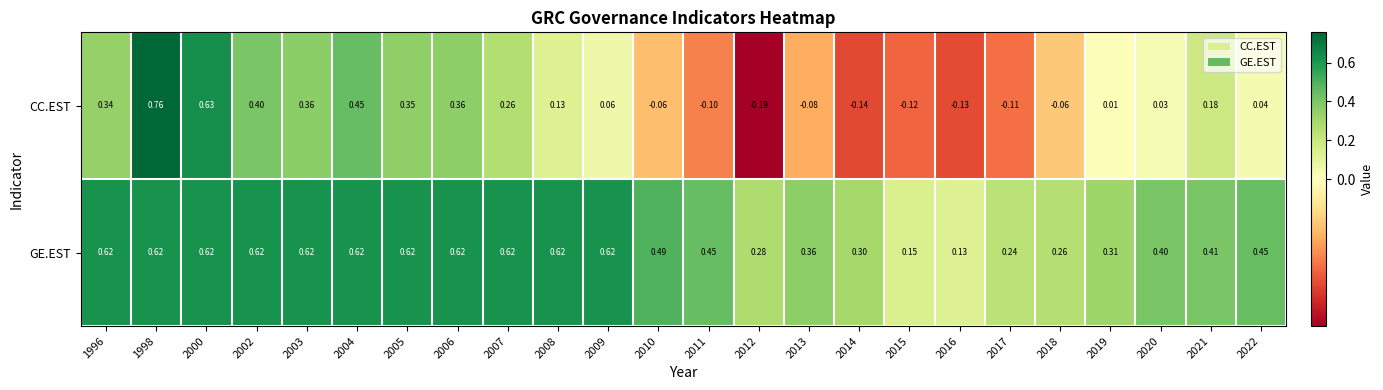

Which series has the largest total across all categories?

GE.EST